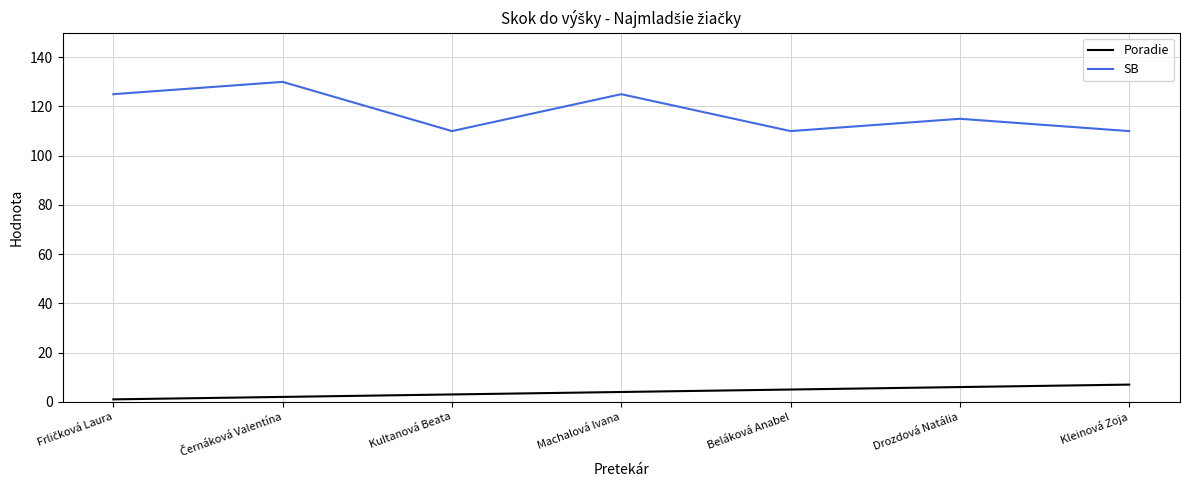

What is the total value across all series at Beláková Anabel?

115